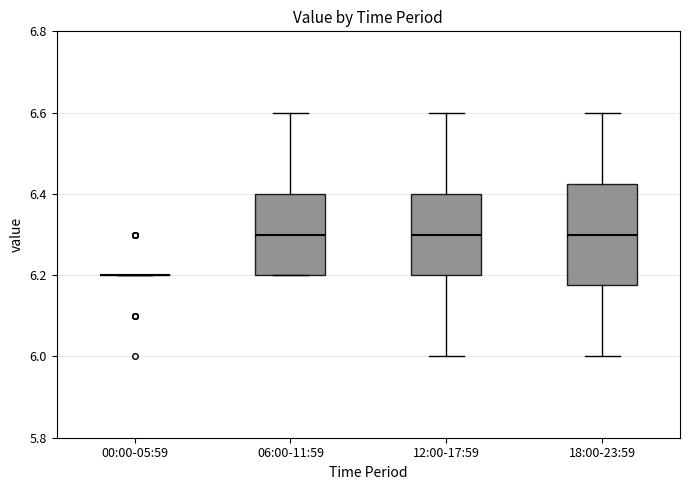

Where does the median line of the box for 18:00-23:59 sit on the y-axis? The values are not printed on the chart, so give them approximately, as read against the axis.

6.30